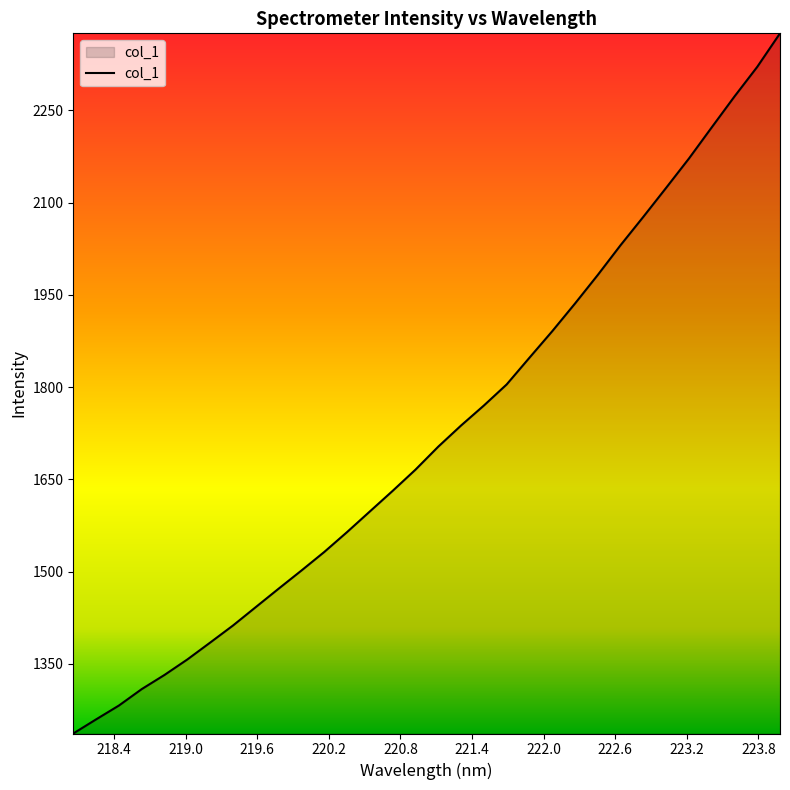

What is the difference between the maximum and minimum values?

1138.7